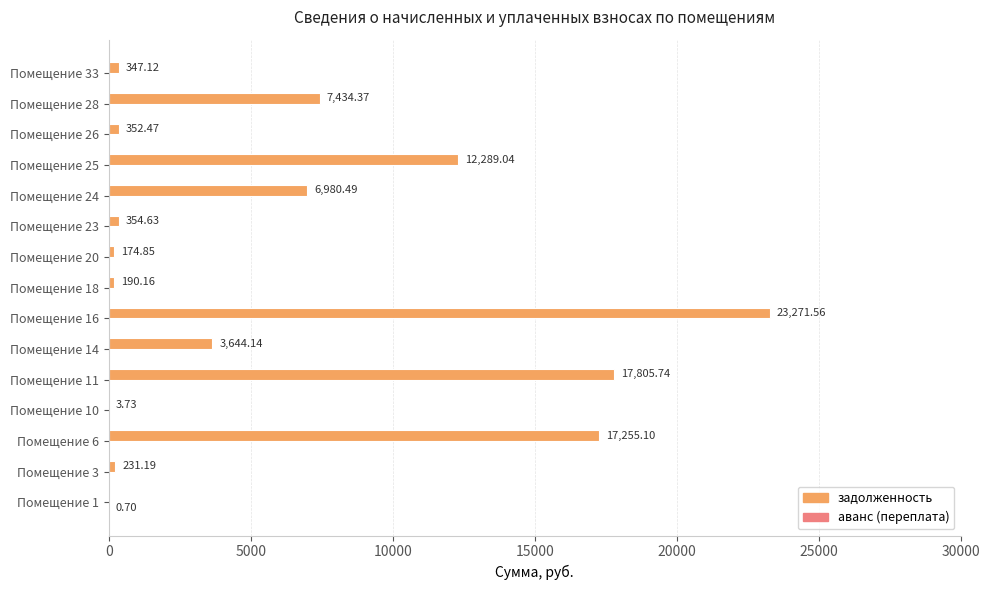

How many distinct data groups are displayed?

2